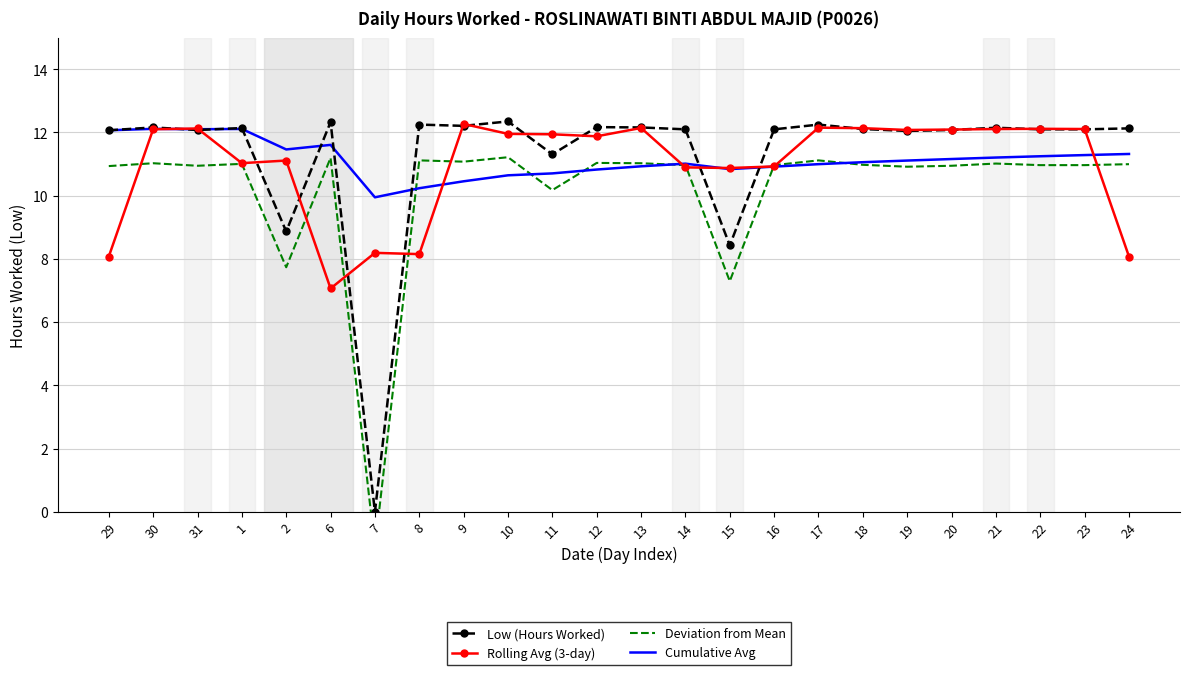

What is the maximum value for Deviation from Mean?

11.2